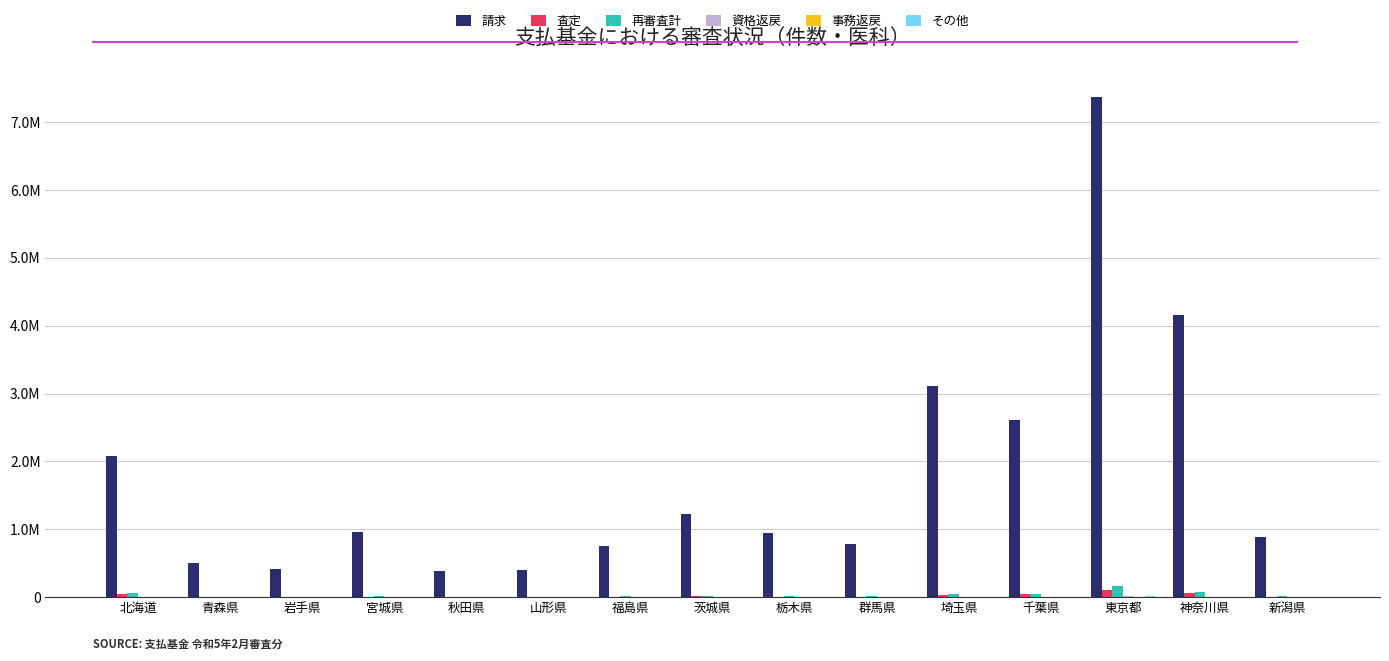

Reading right to left, list all the values displayed in this chart.

請求: 新潟県=880419	神奈川県=4156933	東京都=7370705	千葉県=2609830	埼玉県=3113925	群馬県=784687	栃木県=943971	茨城県=1219931	福島県=752115	山形県=406448	秋田県=388129	宮城県=956741	岩手県=419472	青森県=506781	北海道=2082609
査定: 新潟県=4453	神奈川県=56115	東京都=111194	千葉県=40716	埼玉県=27461	群馬県=8120	栃木県=9318	茨城県=14924	福島県=7854	山形県=2371	秋田県=2221	宮城県=8125	岩手県=4325	青森県=5744	北海道=40815
再審査計: 新潟県=10033	神奈川県=74686	東京都=165075	千葉県=42947	埼玉県=41324	群馬県=11423	栃木県=12659	茨城県=22271	福島県=10648	山形県=4711	秋田県=5223	宮城県=16892	岩手県=6551	青森県=9199	北海道=57586
資格返戻: 新潟県=645	神奈川県=4859	東京都=11379	千葉県=3179	埼玉県=4198	群馬県=1247	栃木県=1101	茨城県=1811	福島県=908	山形県=628	秋田県=425	宮城県=1259	岩手県=749	青森県=685	北海道=4837
事務返戻: 新潟県=178	神奈川県=1183	東京都=2027	千葉県=597	埼玉県=912	群馬県=174	栃木県=109	茨城県=343	福島県=239	山形県=135	秋田県=59	宮城県=374	岩手県=86	青森県=143	北海道=831
その他: 新潟県=1203	神奈川県=4013	東京都=10769	千葉県=2209	埼玉県=4071	群馬県=566	栃木県=683	茨城県=1732	福島県=1904	山形県=219	秋田県=251	宮城県=1323	岩手県=403	青森県=598	北海道=2044